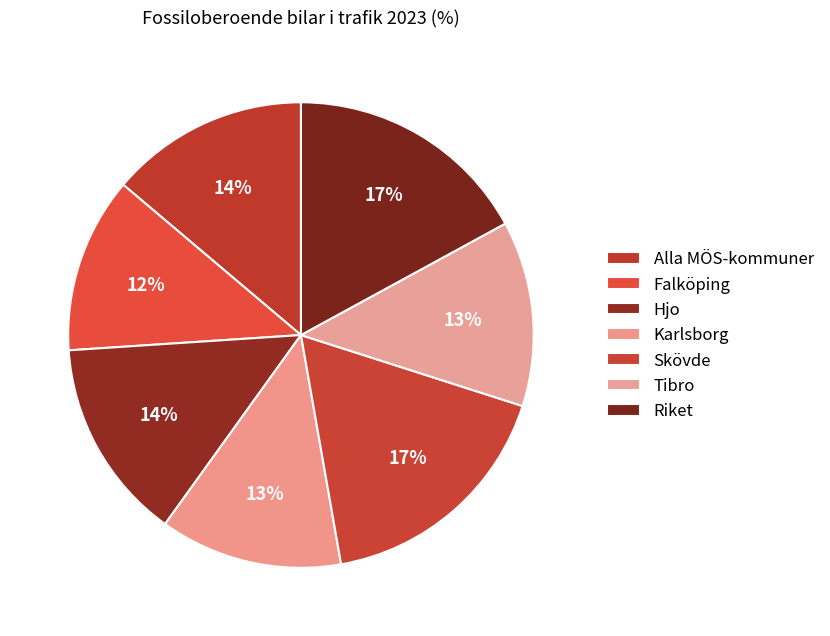

To the nearest percent, what portion does Riket represent?

17%